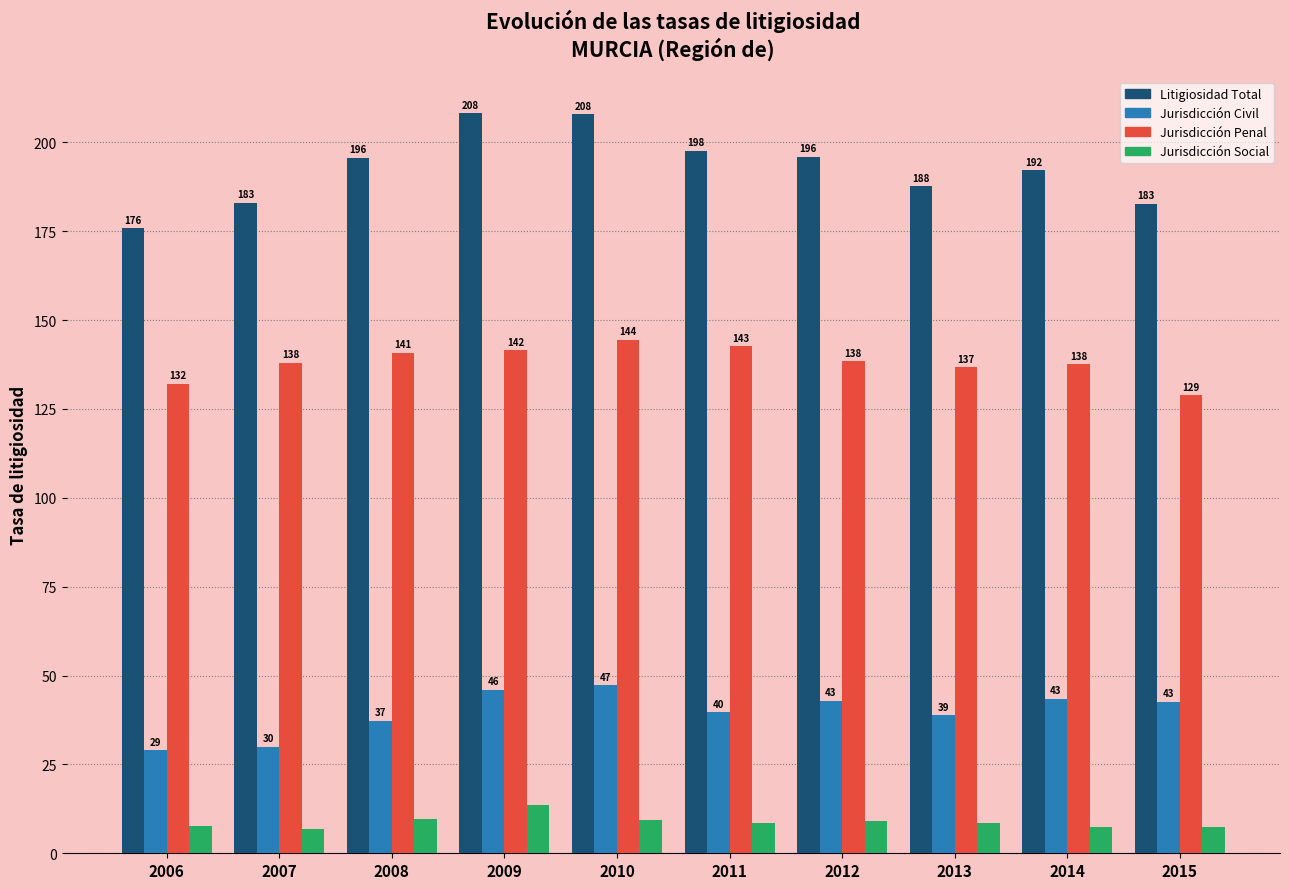

At which category is the sum across all series the highest?

2009